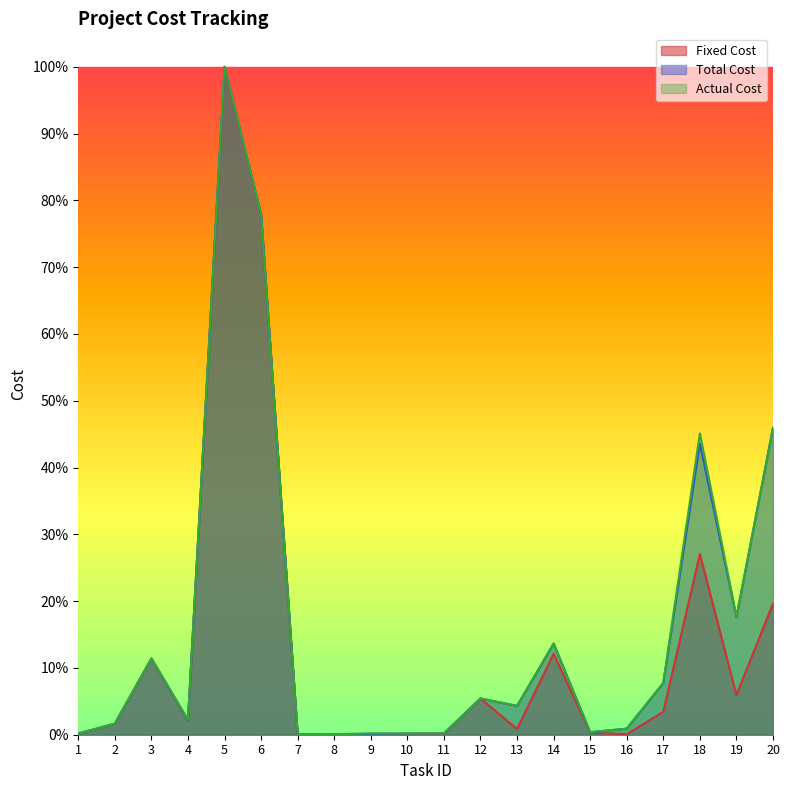

How many lines are shown in the chart?

3